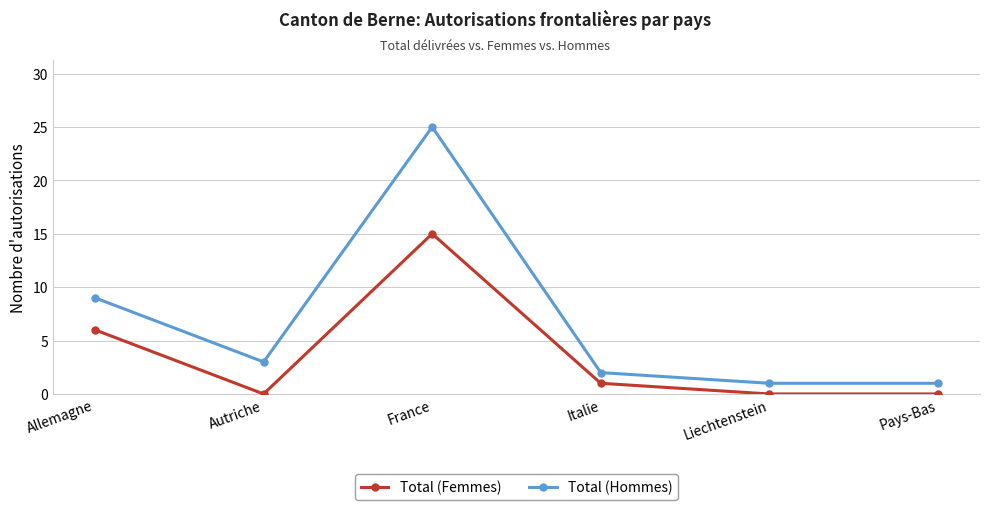

How many data points in Total (Femmes) are less than 1?

3